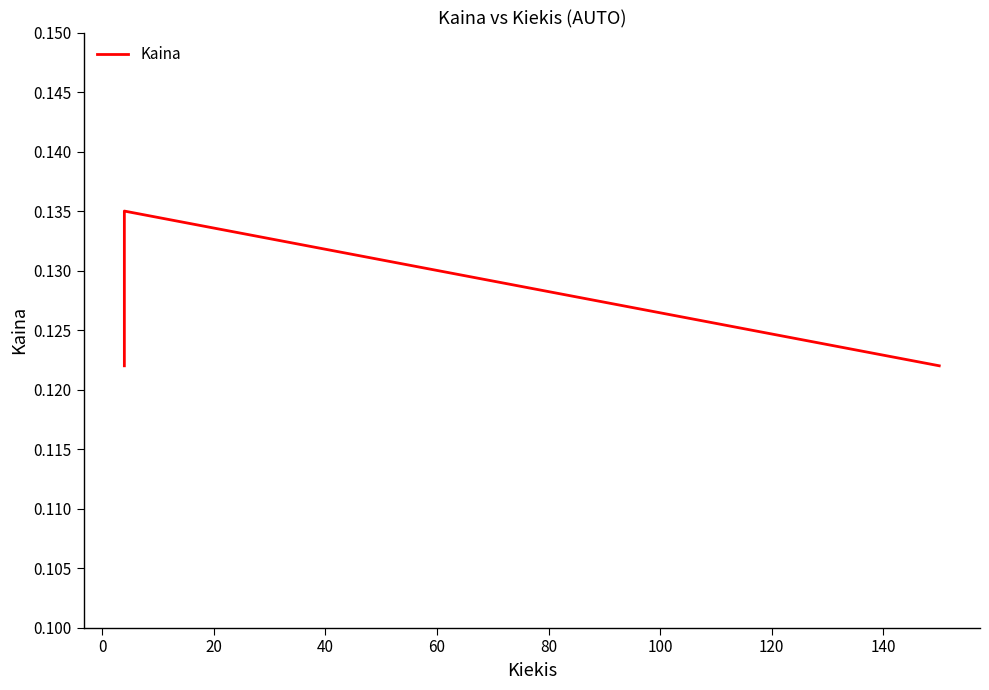

How many data points does each series have?

3